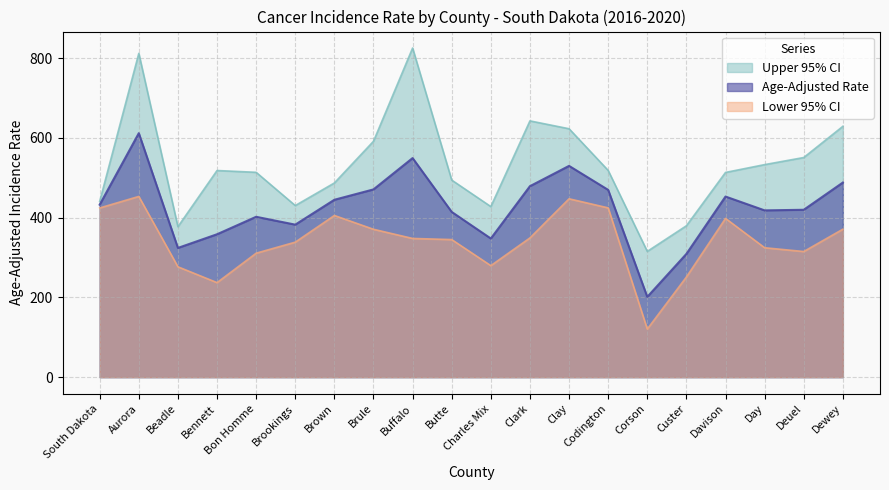

What position from the left is Davison?

17